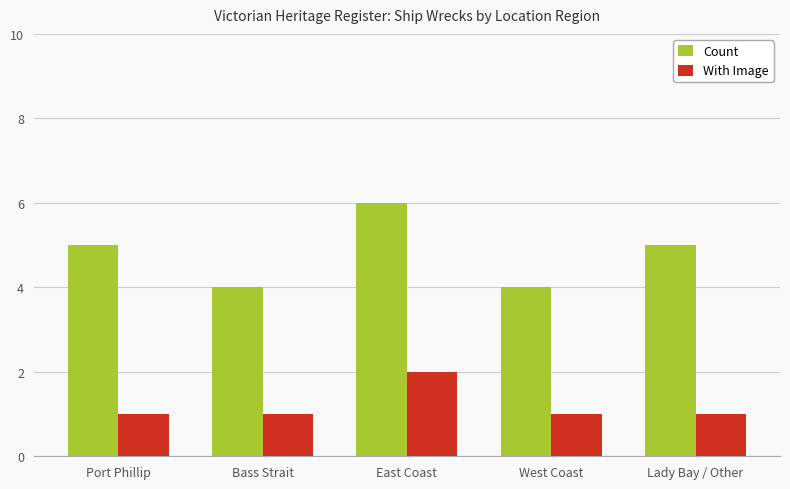

Is it true that With Image equals 0 at Port Phillip?

False